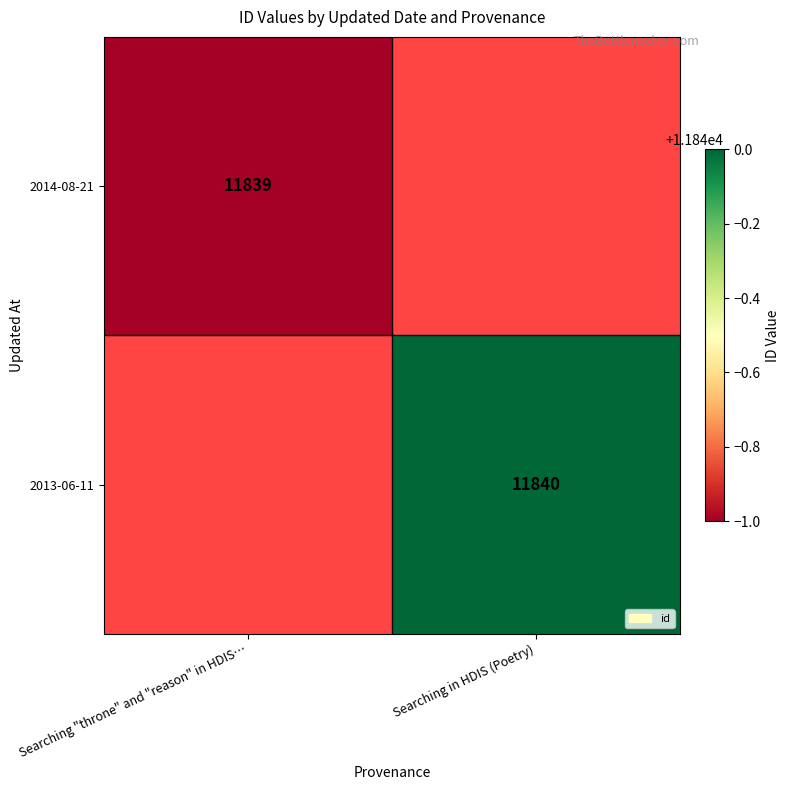

True or false: 2013-06-11 has a value of 11840 at Searching in HDIS (Poetry).

True